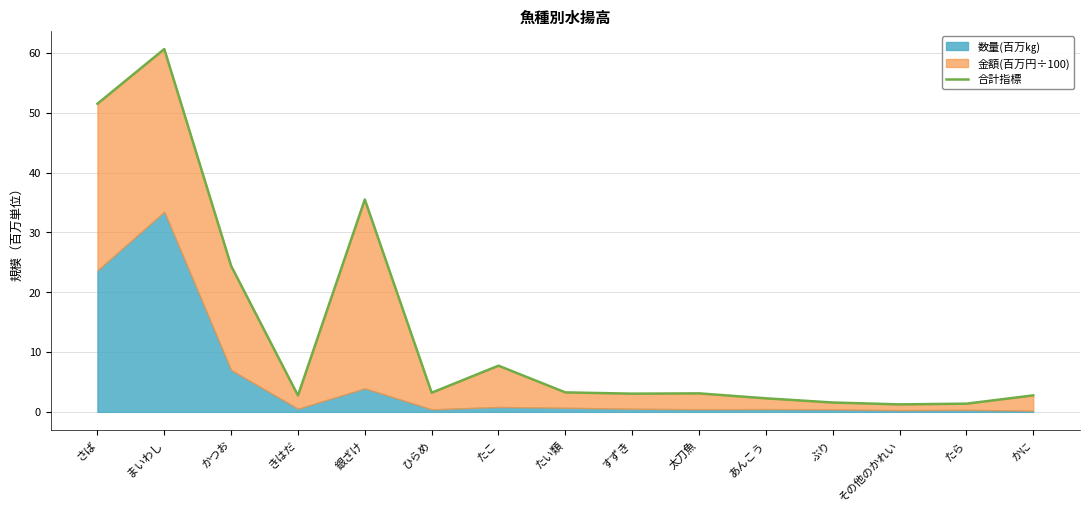

What is the difference between the maximum and minimum values?

59.4